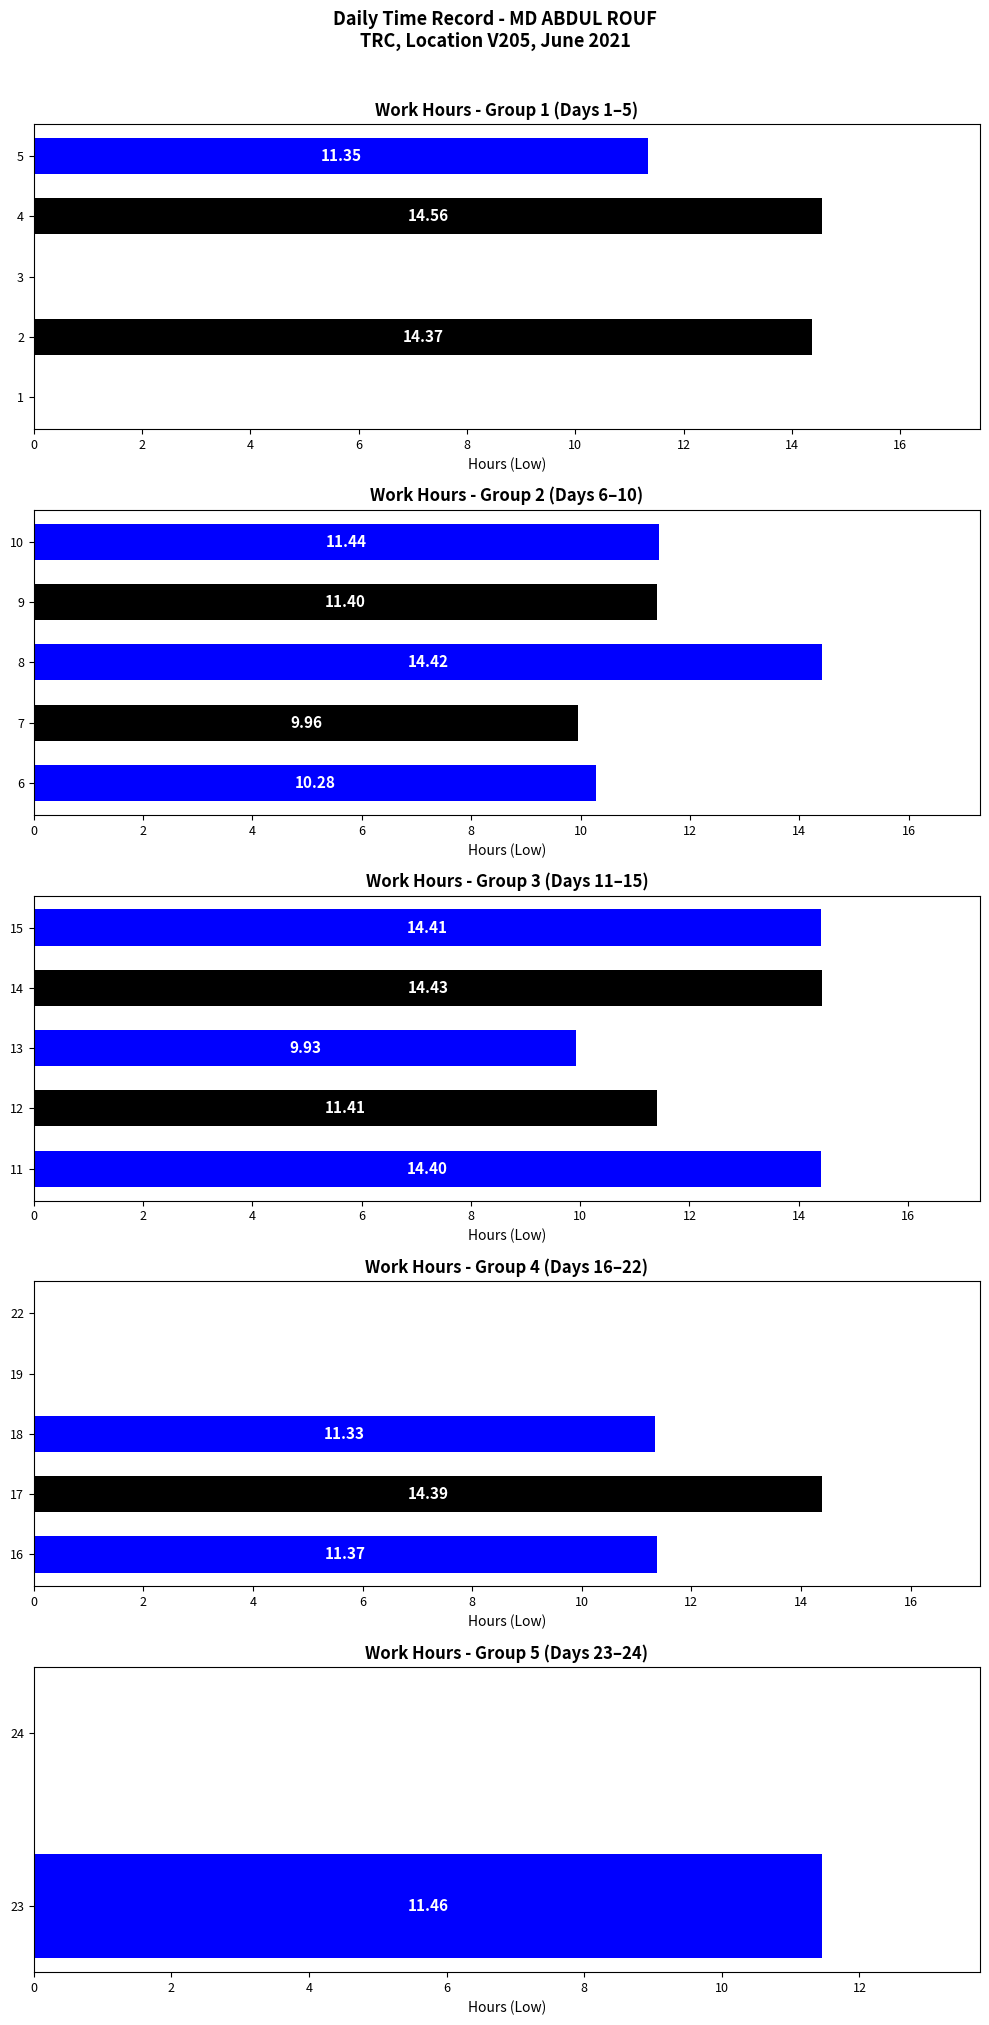

What is the average value?

9.6